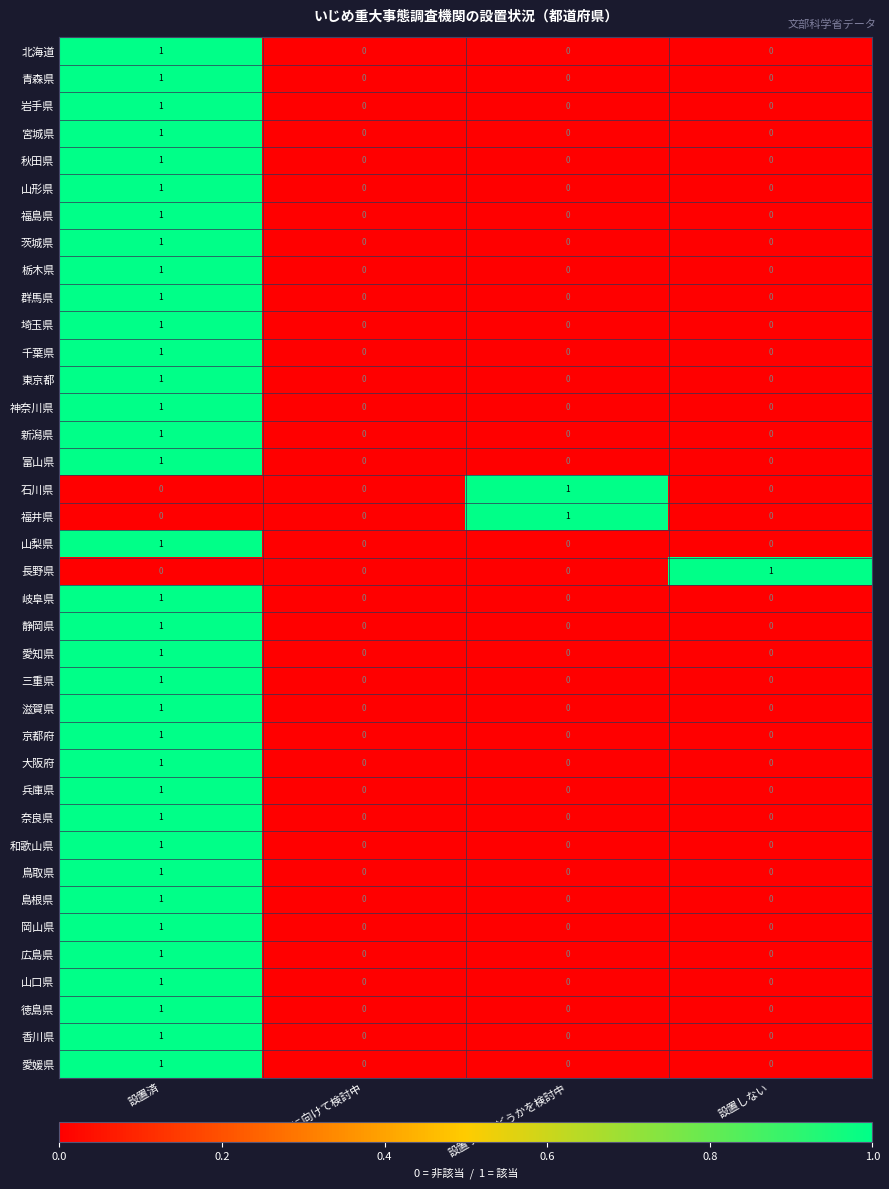

Is it true that 鳥取県 equals 0 at 設置しない?

True